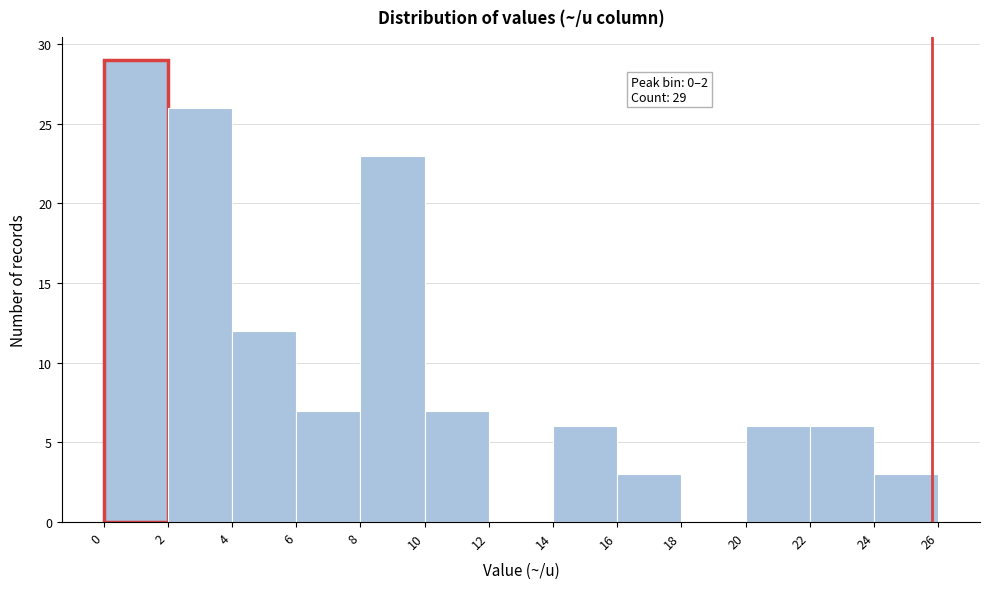

Over which range of the x-axis is the bar tallest?

0 to 2